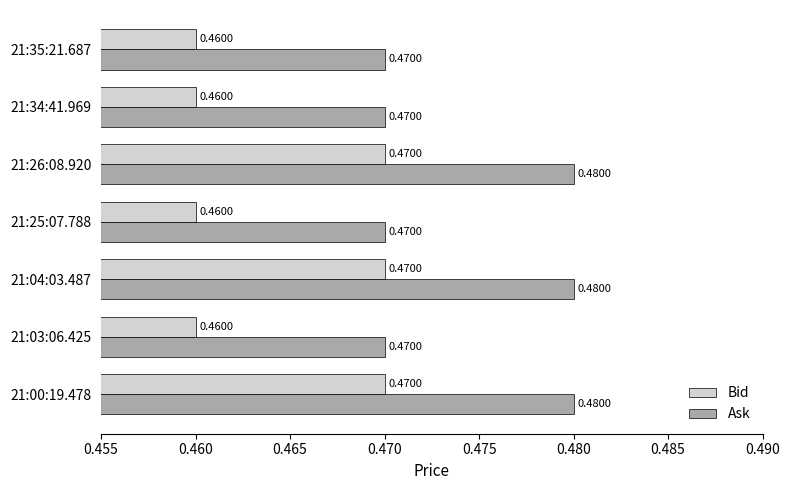

Which series has the widest spread of values?

Ask